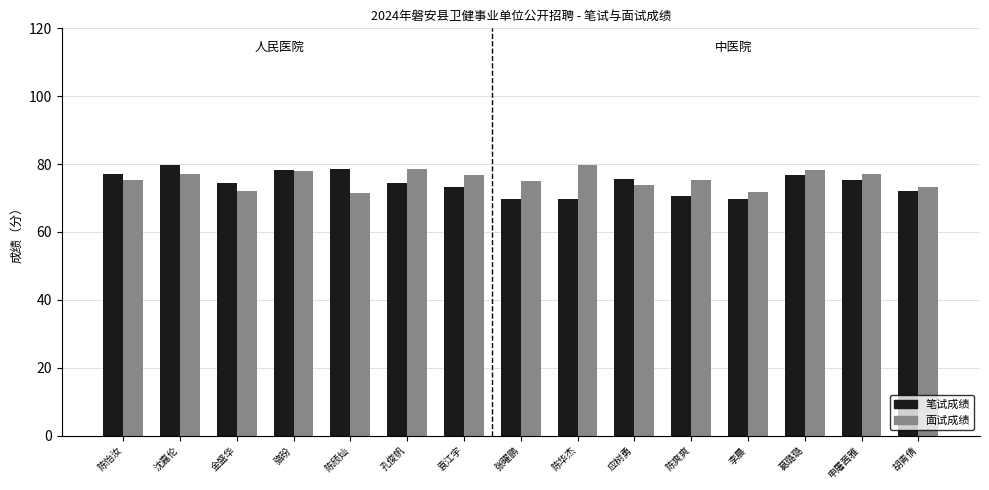

What is the total value across all series at 胡青倩?

145.6